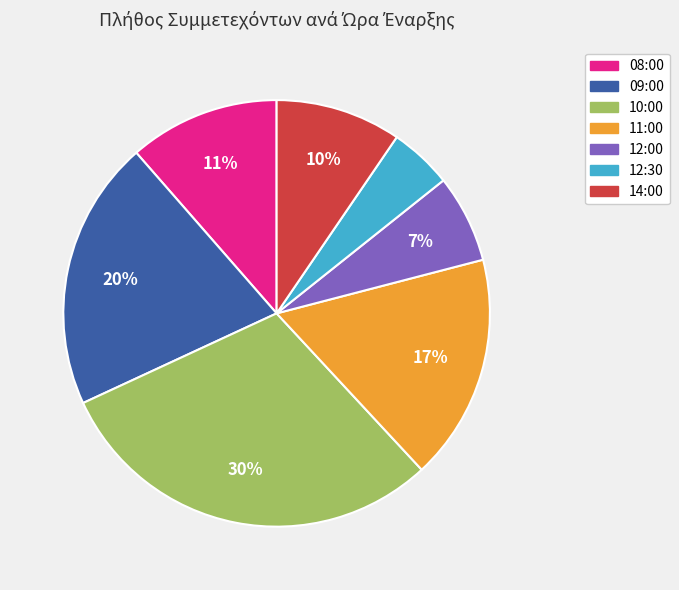

Count the number of slices in the pie.

7